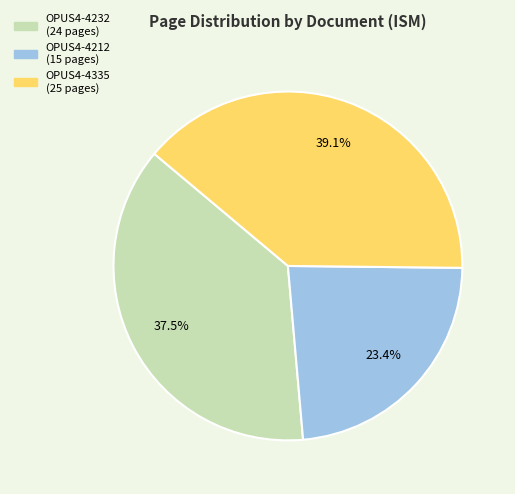

How many slices are in this pie chart?

3